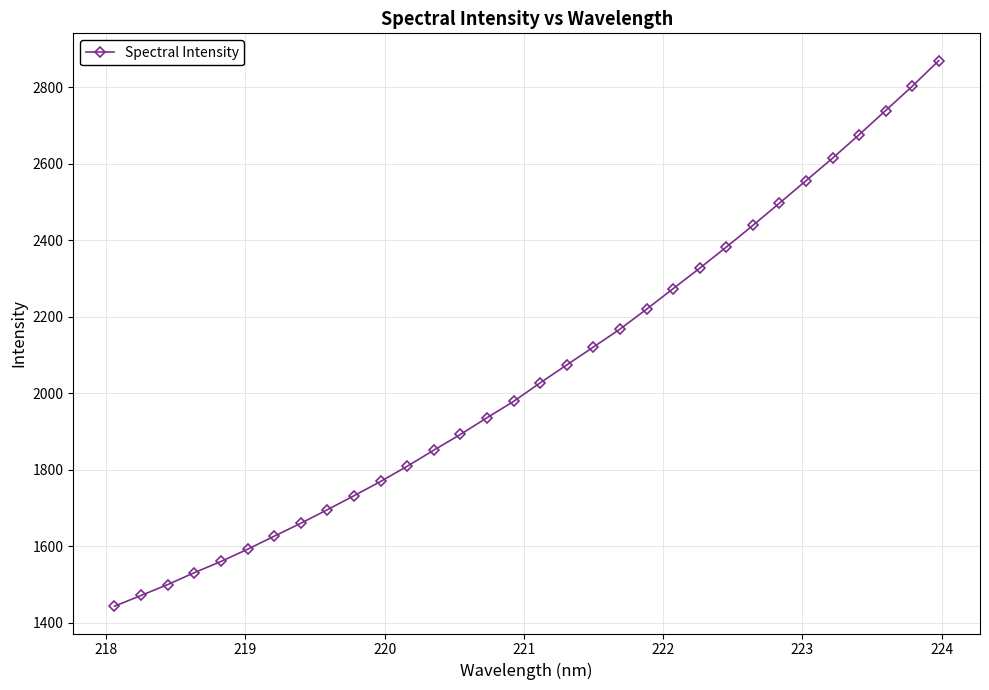

What is the greatest value displayed?

2869.6